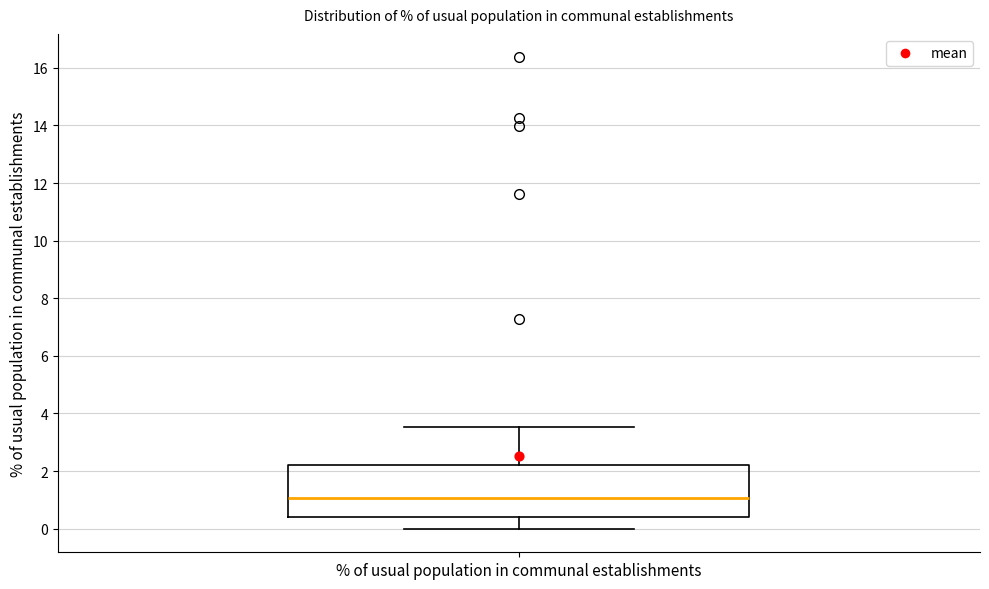

Read this box plot against the y-axis: the position of the median line, the range covered by the box, and the ends of both whiskers. The values are not printed on the chart, so give them approximately, as read against the axis.

median 1.0, box 0.4 to 2.2, whiskers 0.0 to 3.6